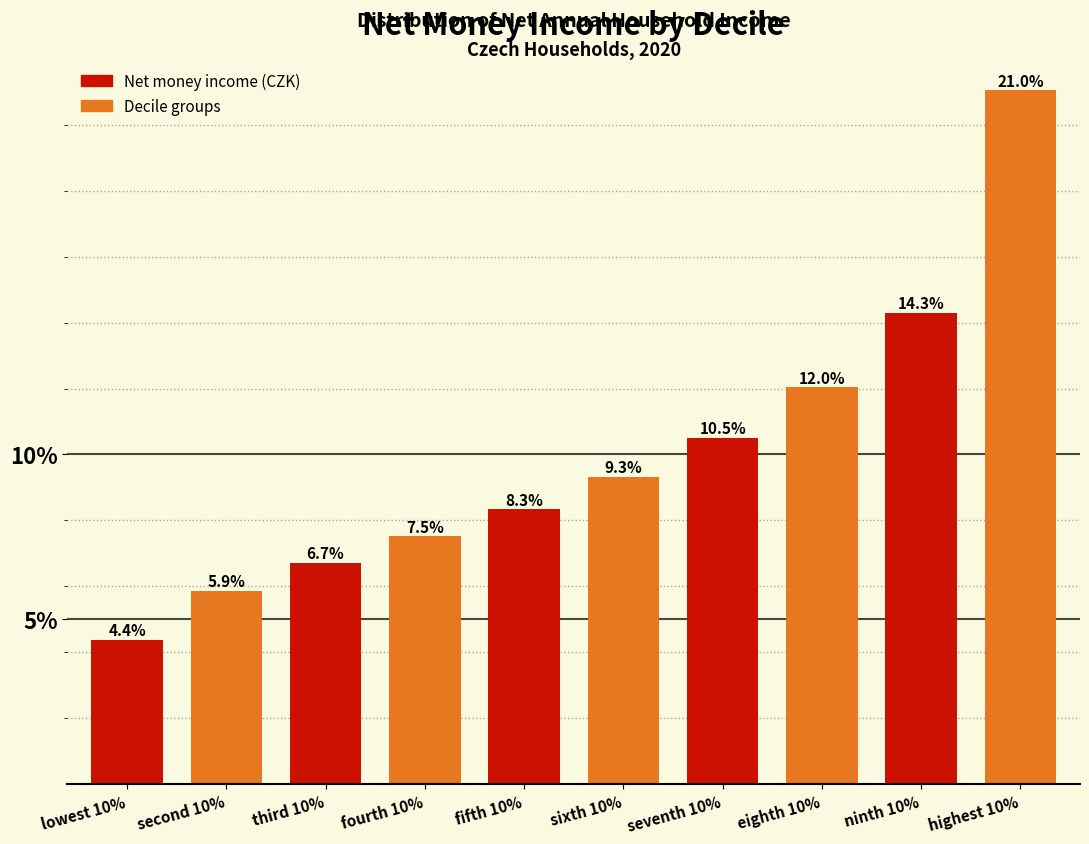

Reading left to right, list all the values displayed in this chart.

lowest 10%=4.4	second 10%=5.9	third 10%=6.7	fourth 10%=7.5	fifth 10%=8.3	sixth 10%=9.3	seventh 10%=10.5	eighth 10%=12.0	ninth 10%=14.3	highest 10%=21.0